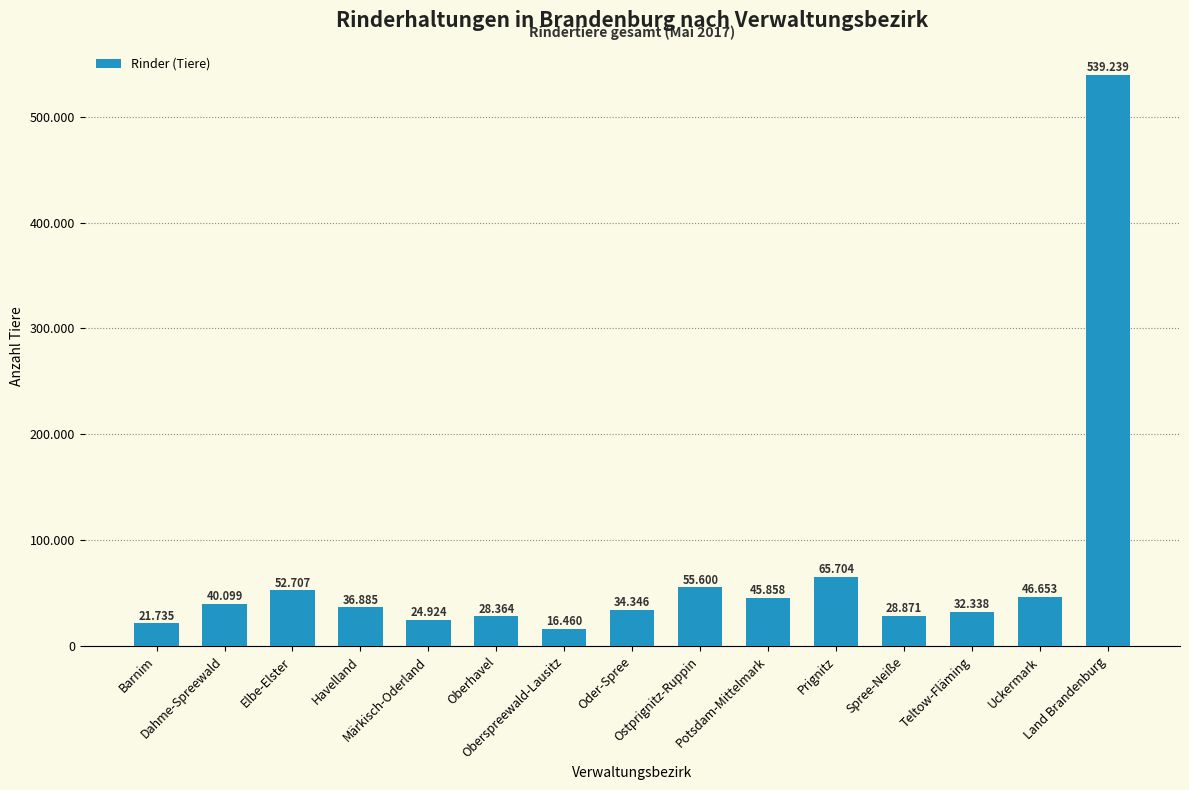

At which label is the value closest to 277849?

Prignitz